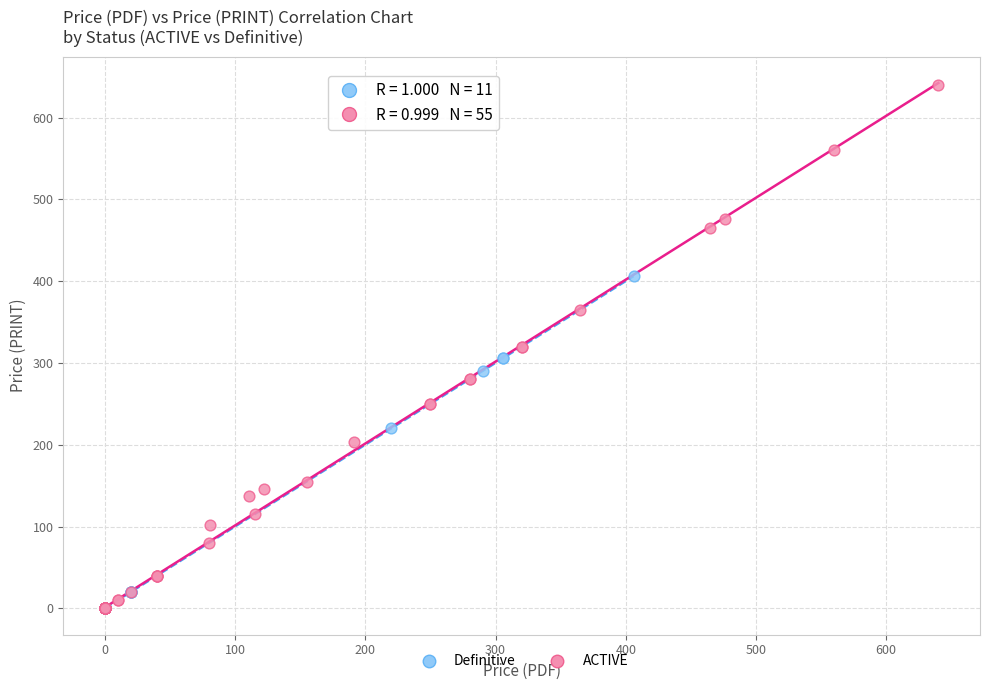

Which series contains the highest Y value?

ACTIVE